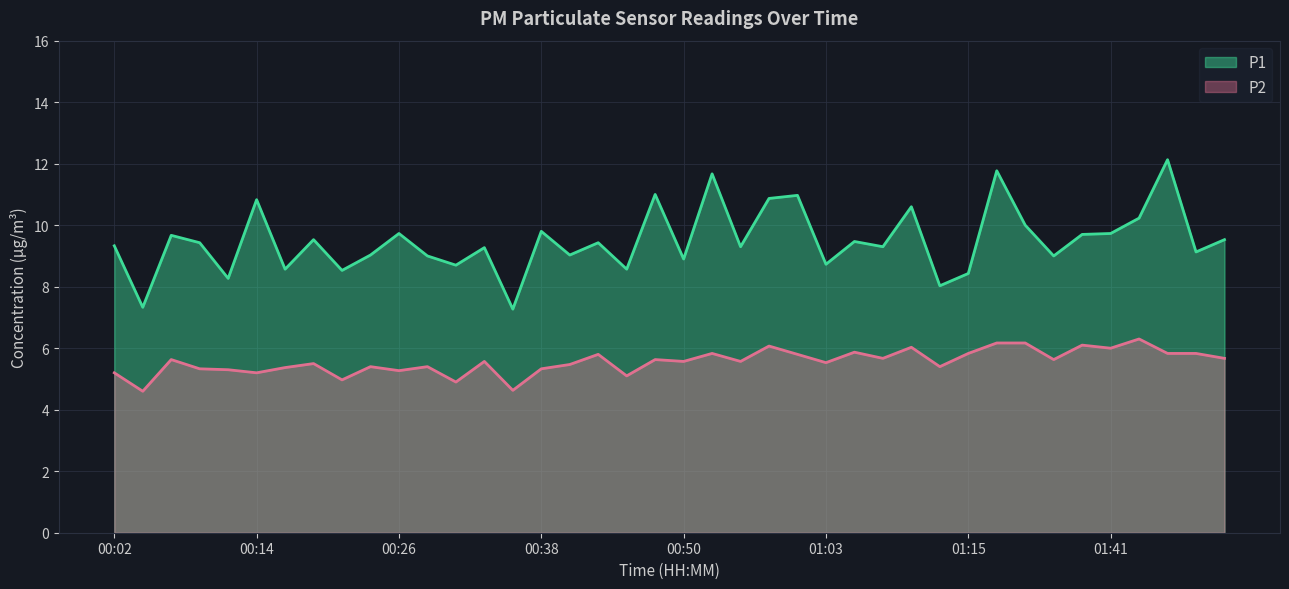

Between 00:48 and 01:46, which series saw the biggest shift?

P1